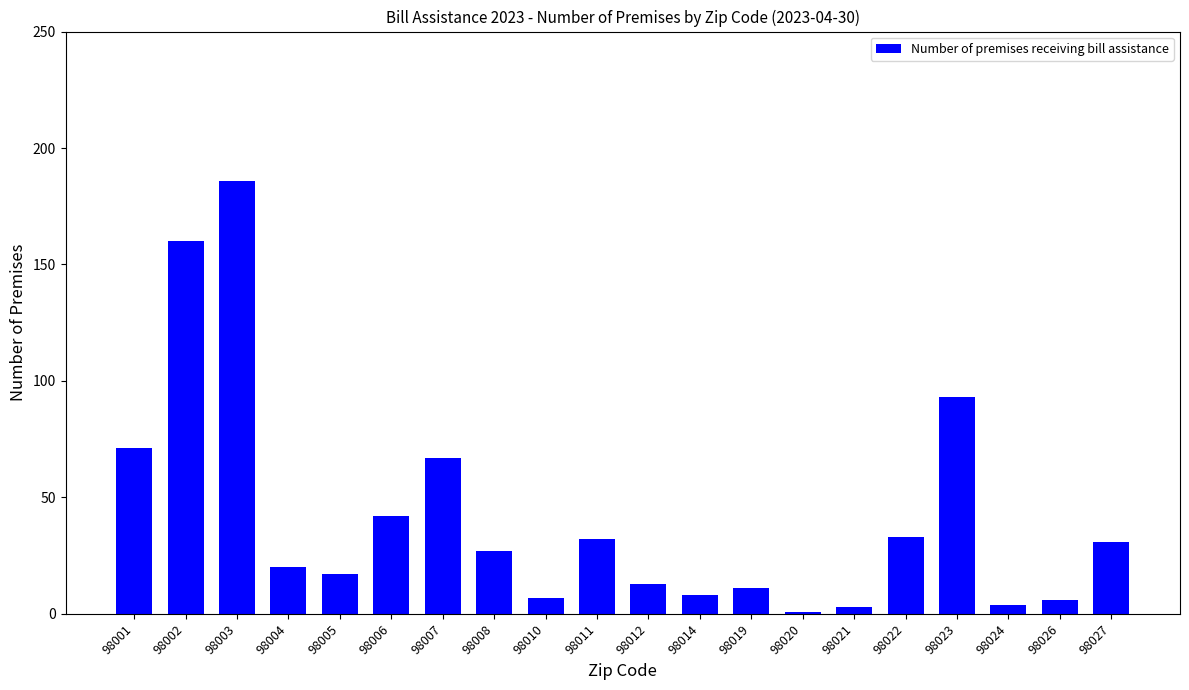

How many series are shown in this chart?

1